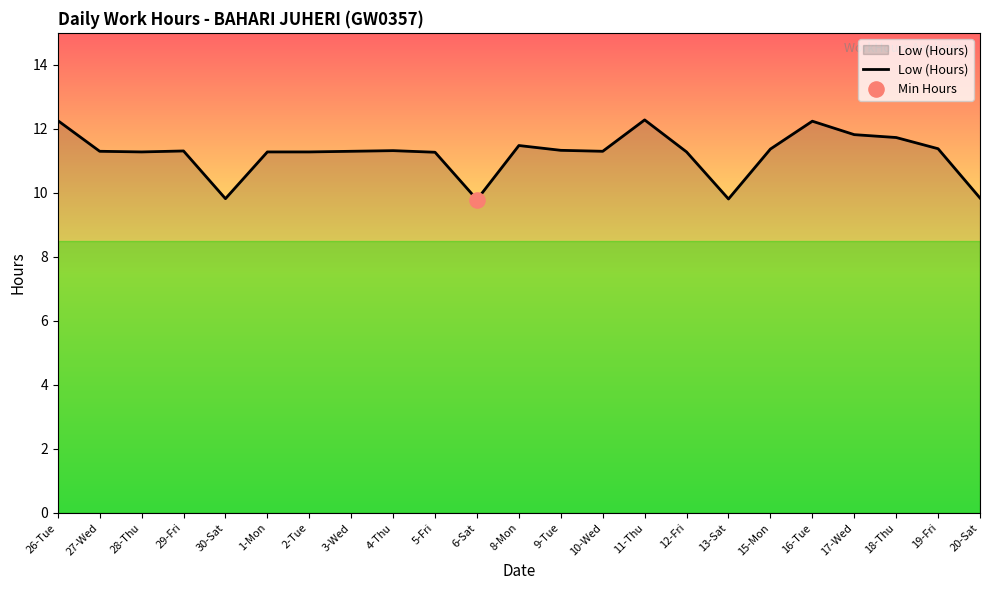

Which has a higher value, 17-Wed or 16-Tue?

16-Tue